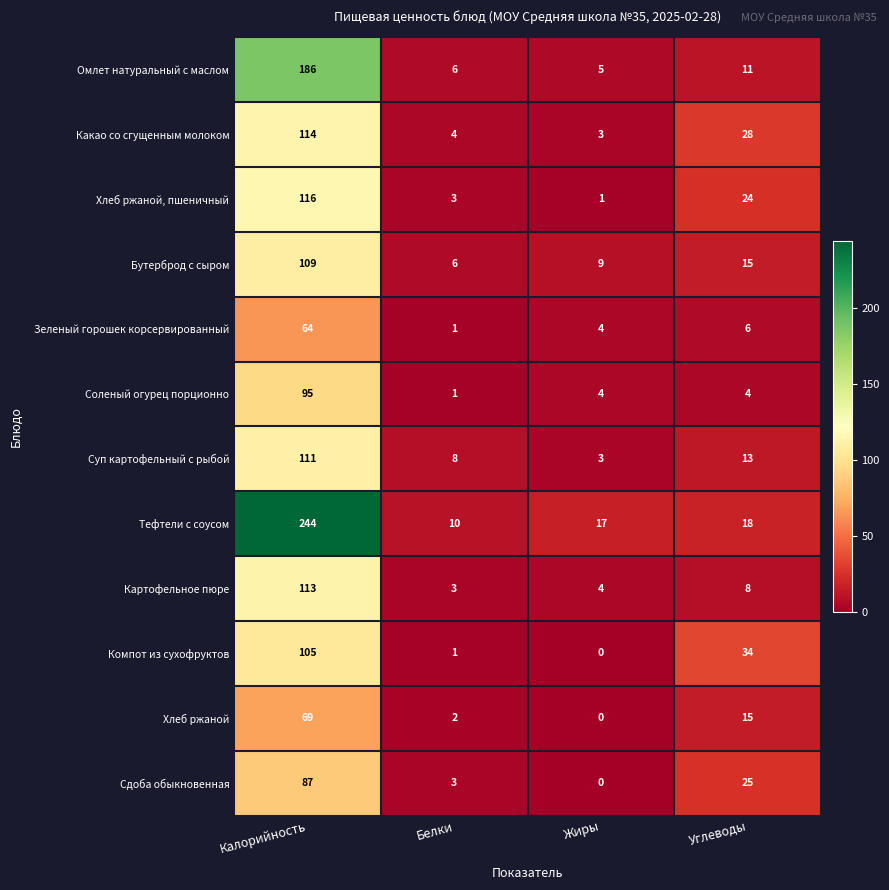

List the series in order of their peak value, highest first.

Тефтели с соусом, Омлет натуральный с маслом, Хлеб ржаной, пшеничный, Какао со сгущенным молоком, Картофельное пюре, Суп картофельный с рыбой, Бутерброд с сыром, Компот из сухофруктов, Соленый огурец порционно, Сдоба обыкновенная, Хлеб ржаной, Зеленый горошек корсервированный